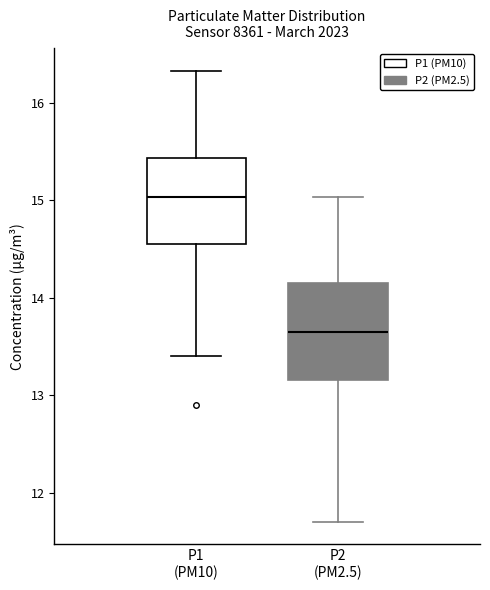

Which box's median line is the lowest?

P2 (PM2.5)